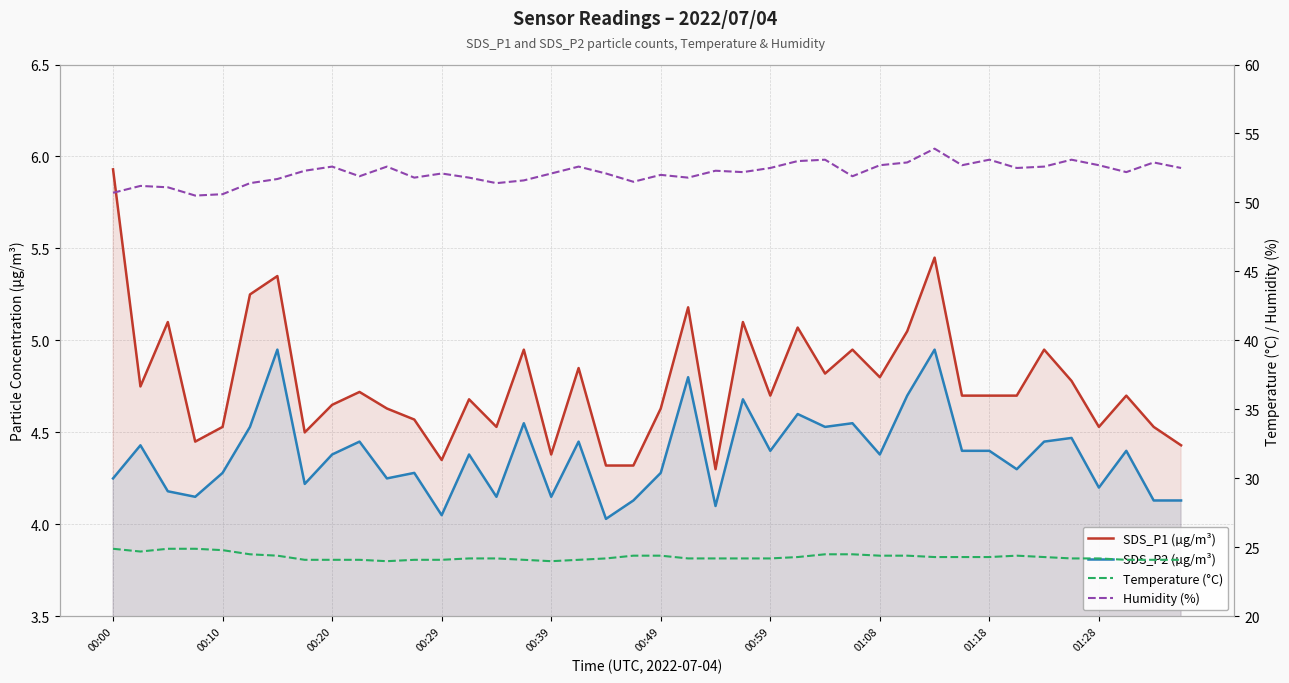

What is the sum of all SDS_P2 (µg/m³) values?

175.1